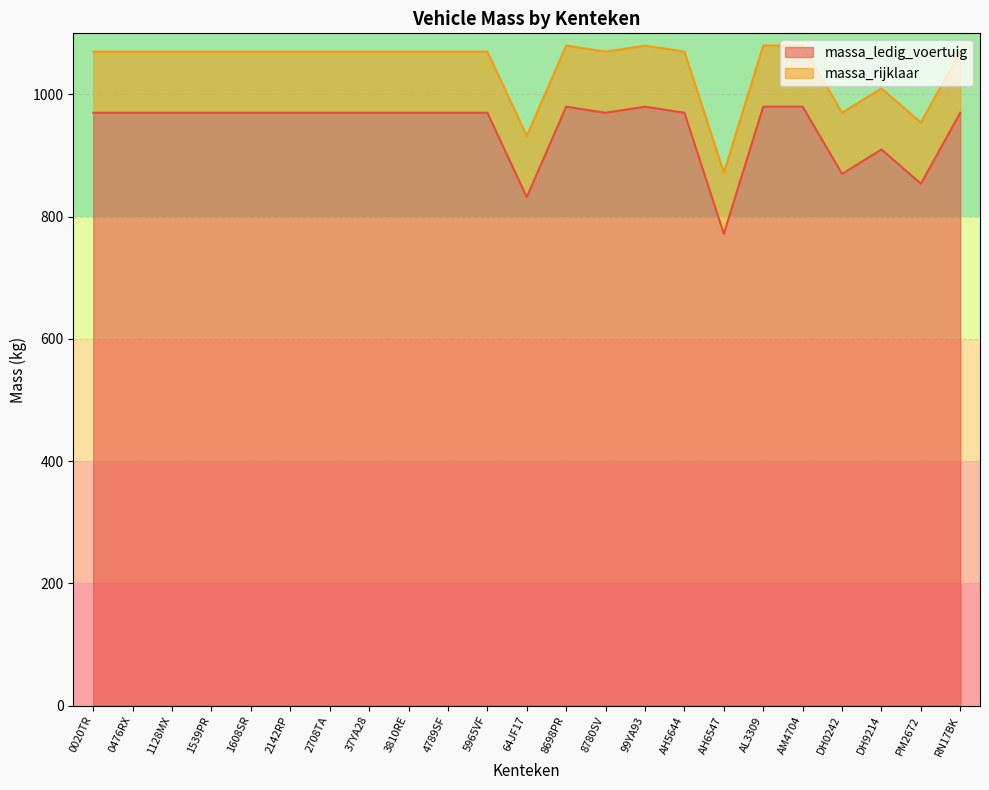

How many lines are shown in the chart?

2